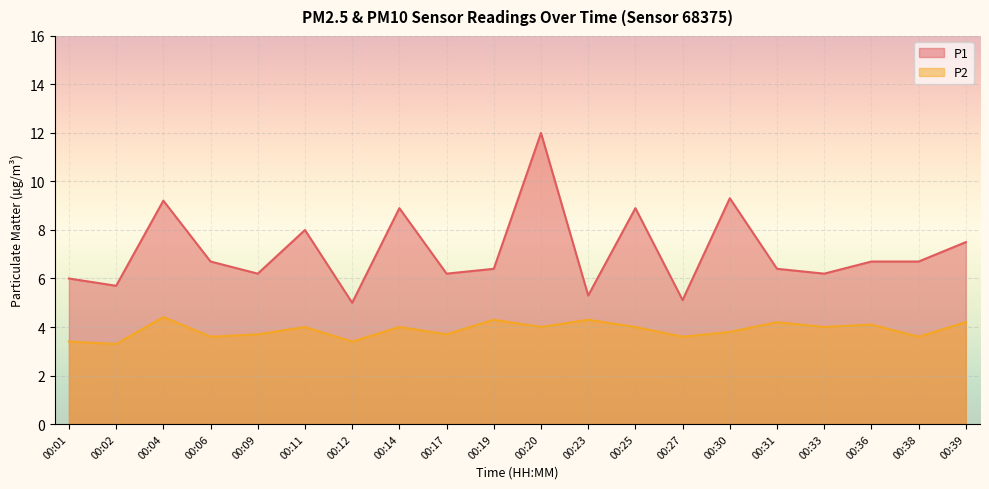

True or false: P2 and P1 cross at least once.

False